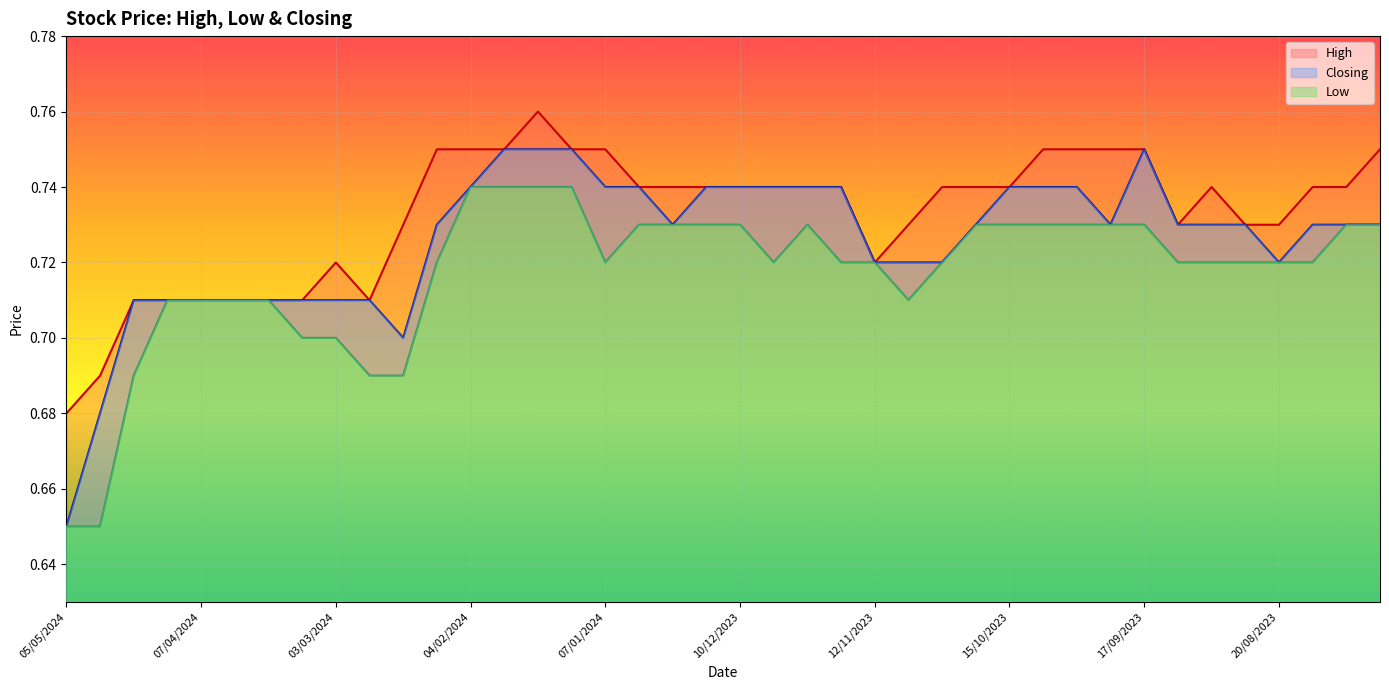

True or false: High and Closing intersect in this chart.

False